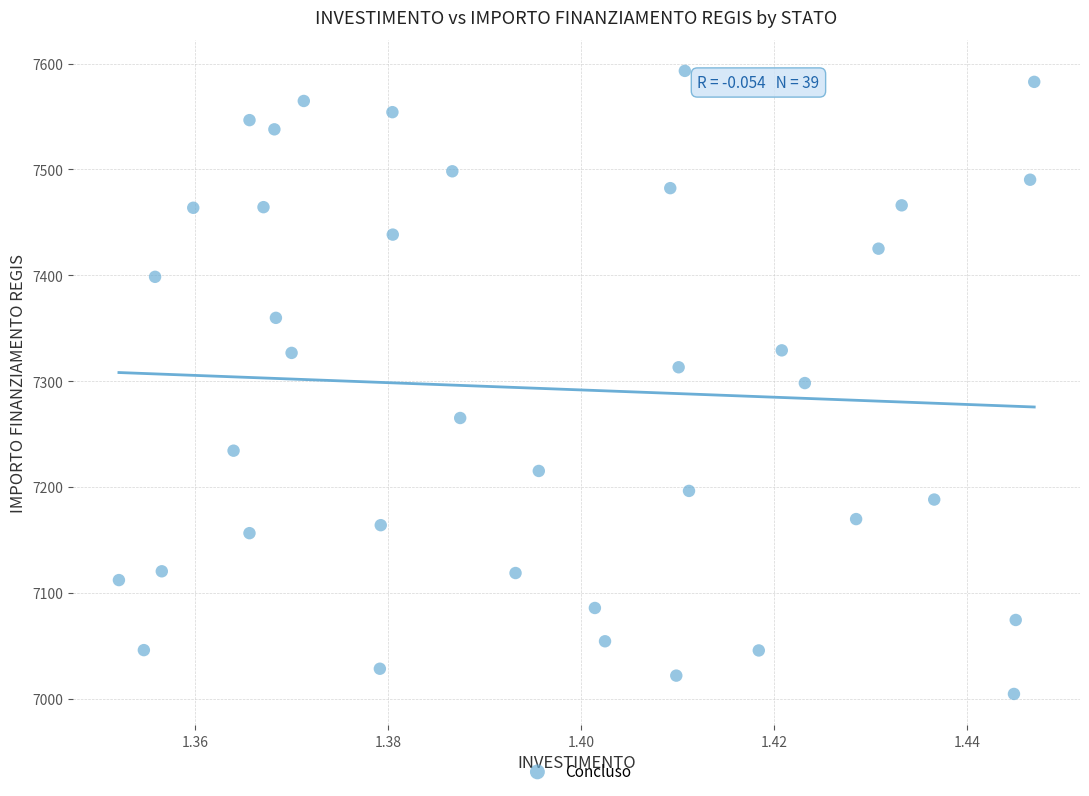

What is the range of Y values (max minus min)?

588.8